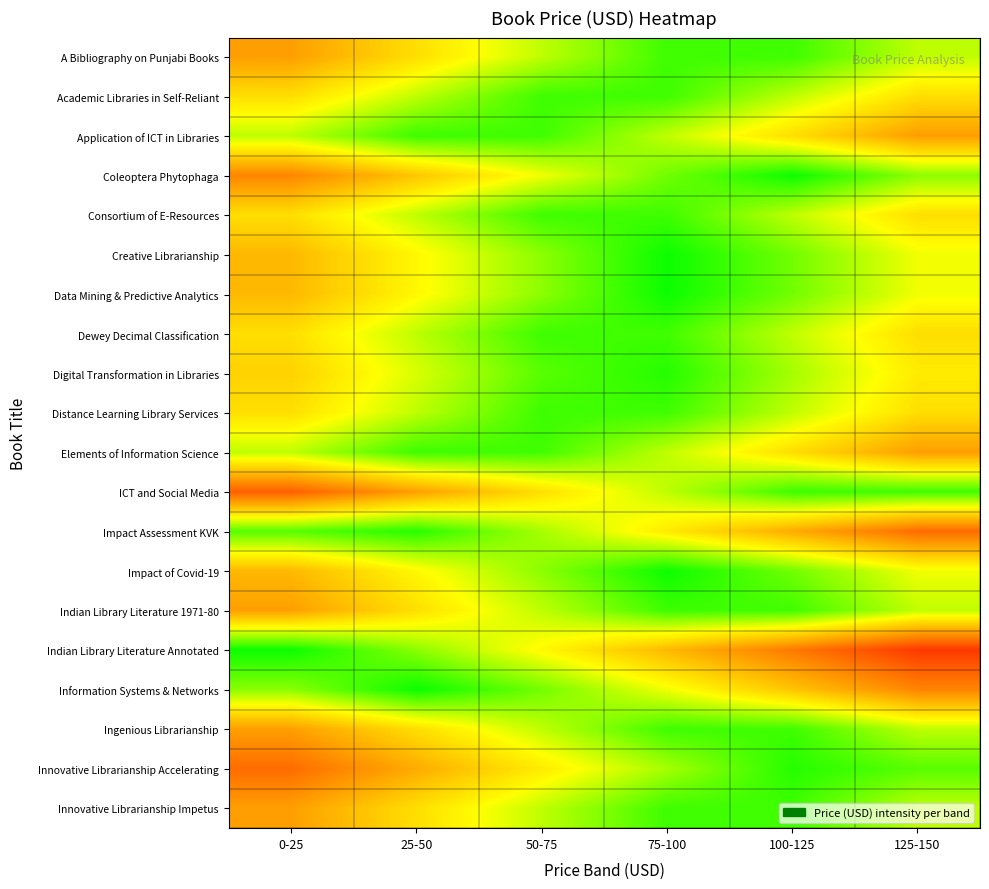

Reading left to right, transcribe all the data shown in this chart.

A Bibliography on Punjabi Books: 0-25=0.4	25-50=0.6	50-75=0.8	75-100=0.9	100-125=0.9	125-150=0.8
Academic Libraries in Self-Reliant: 0-25=0.6	25-50=0.8	50-75=0.9	75-100=0.9	100-125=0.8	125-150=0.6
Application of ICT in Libraries: 0-25=0.8	25-50=0.9	50-75=0.9	75-100=0.7	100-125=0.6	125-150=0.4
Coleoptera Phytophaga: 0-25=0.4	25-50=0.5	50-75=0.7	75-100=0.9	100-125=1.0	125-150=0.8
Consortium of E-Resources: 0-25=0.6	25-50=0.8	50-75=0.9	75-100=0.9	100-125=0.8	125-150=0.6
Creative Librarianship: 0-25=0.5	25-50=0.7	50-75=0.8	75-100=1.0	100-125=0.8	125-150=0.7
Data Mining & Predictive Analytics: 0-25=0.5	25-50=0.7	50-75=0.8	75-100=1.0	100-125=0.8	125-150=0.7
Dewey Decimal Classification: 0-25=0.6	25-50=0.8	50-75=0.9	75-100=0.9	100-125=0.7	125-150=0.6
Digital Transformation in Libraries: 0-25=0.6	25-50=0.7	50-75=0.9	75-100=0.9	100-125=0.8	125-150=0.6
Distance Learning Library Services: 0-25=0.6	25-50=0.8	50-75=0.9	75-100=0.9	100-125=0.7	125-150=0.6
Elements of Information Science: 0-25=0.8	25-50=0.9	50-75=0.9	75-100=0.7	100-125=0.6	125-150=0.4
ICT and Social Media: 0-25=0.3	25-50=0.4	50-75=0.6	75-100=0.8	100-125=0.9	125-150=0.9
Impact Assessment KVK: 0-25=0.9	25-50=0.9	50-75=0.8	75-100=0.6	100-125=0.4	125-150=0.3
Impact of Covid-19: 0-25=0.5	25-50=0.7	50-75=0.8	75-100=1.0	100-125=0.8	125-150=0.7
Indian Library Literature 1971-80: 0-25=0.4	25-50=0.6	50-75=0.8	75-100=0.9	100-125=0.9	125-150=0.7
Indian Library Literature Annotated: 0-25=1.0	25-50=0.8	50-75=0.7	75-100=0.5	100-125=0.3	125-150=0.2
Information Systems & Networks: 0-25=0.8	25-50=1.0	50-75=0.8	75-100=0.7	100-125=0.5	125-150=0.3
Ingenious Librarianship: 0-25=0.4	25-50=0.6	50-75=0.8	75-100=0.9	100-125=0.9	125-150=0.8
Innovative Librarianship Accelerating: 0-25=0.3	25-50=0.4	50-75=0.6	75-100=0.8	100-125=0.9	125-150=0.9
Innovative Librarianship Impetus: 0-25=0.4	25-50=0.6	50-75=0.8	75-100=0.9	100-125=0.9	125-150=0.8